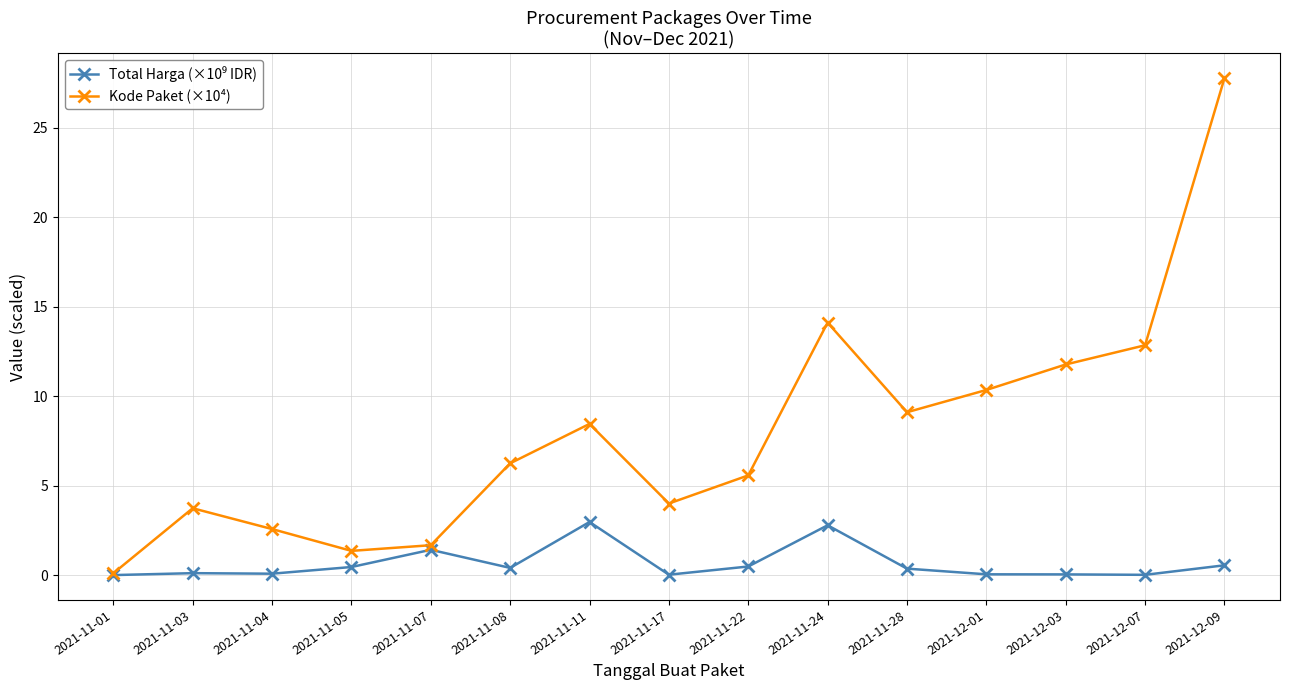

Which series has the widest spread of values?

Kode Paket (×10⁴)